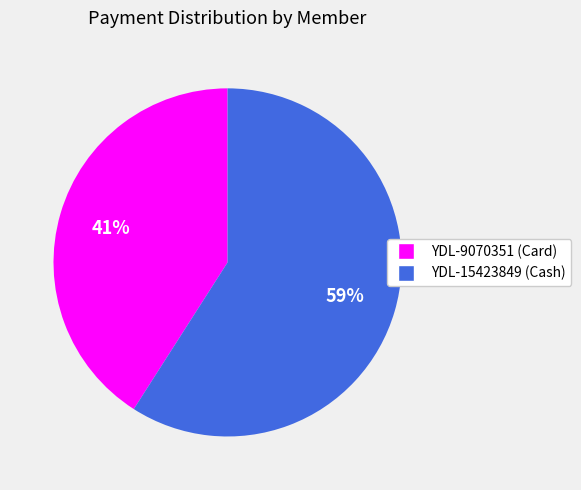

Rank the categories by value from highest to lowest.

YDL-15423849 (Cash), YDL-9070351 (Card)